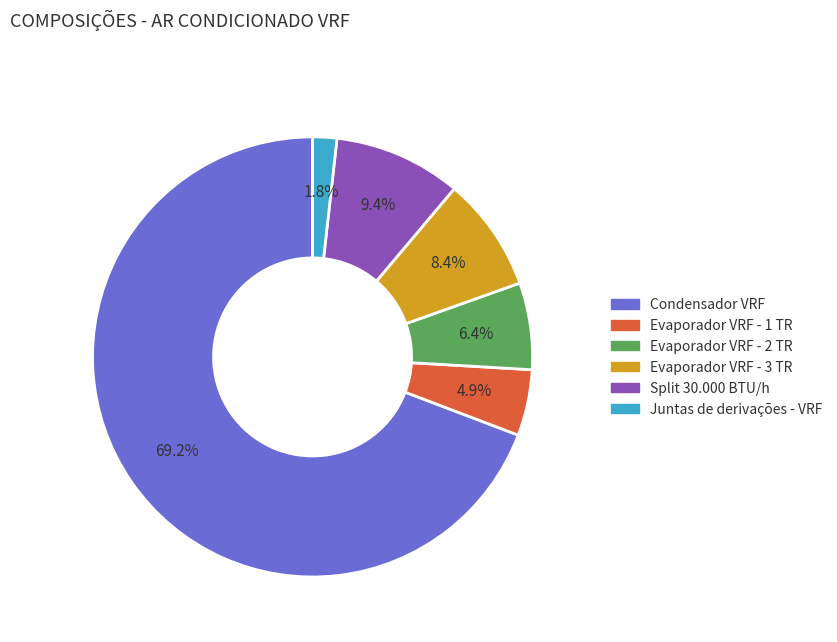

Count the number of slices in the pie.

6